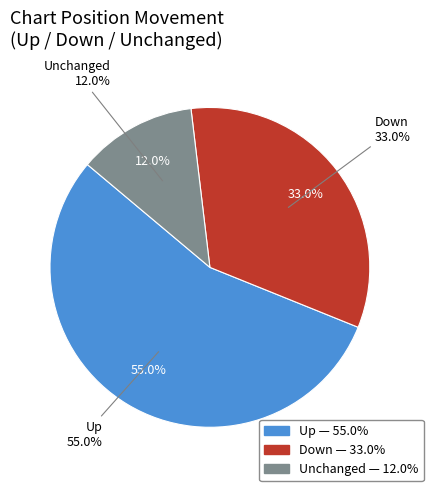

To the nearest percent, what portion does 1 represent?

33%